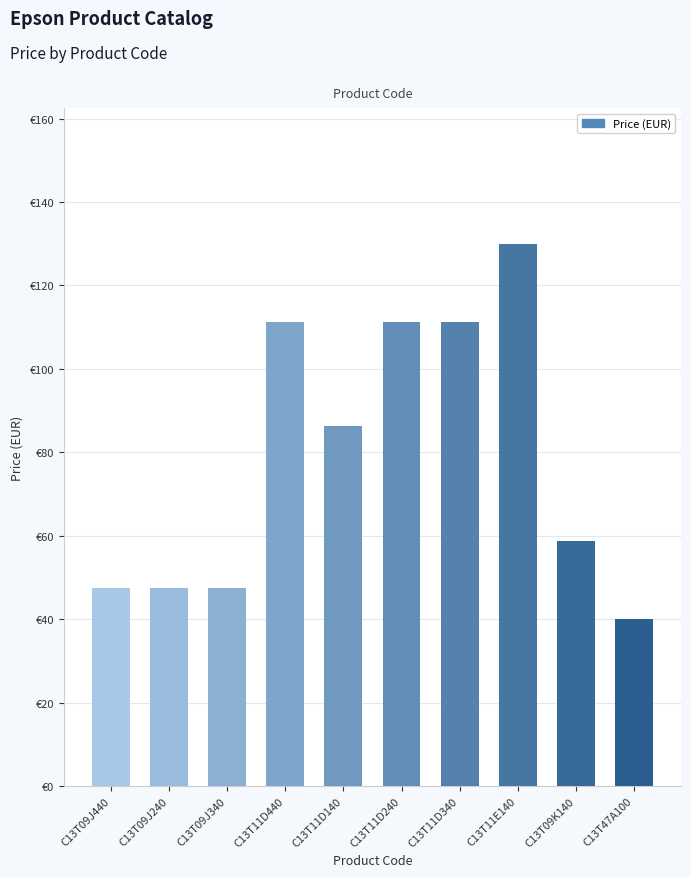

Does the chart contain stacked bars?

No